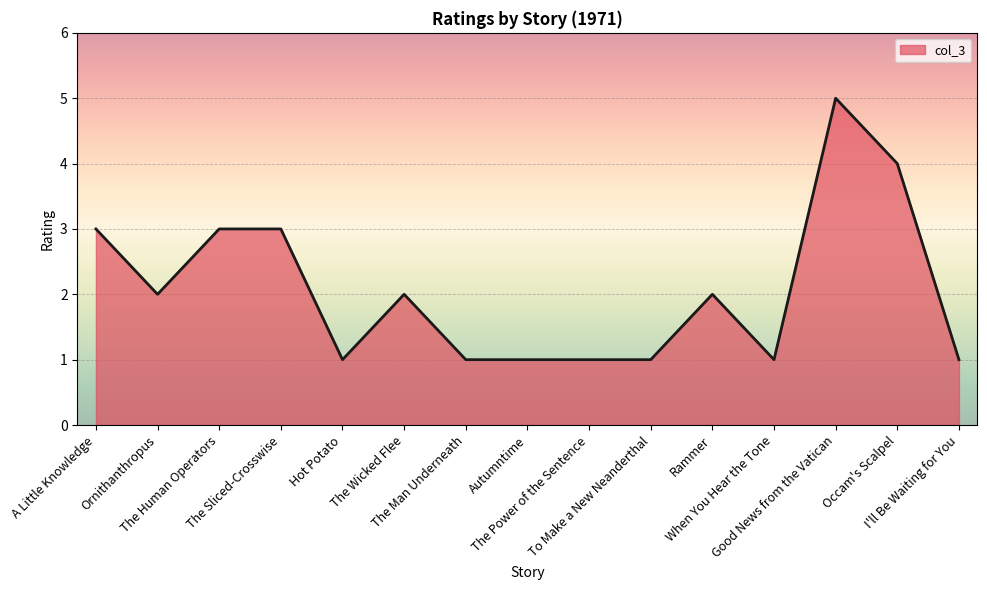

How many values are between 1 and 3?

13